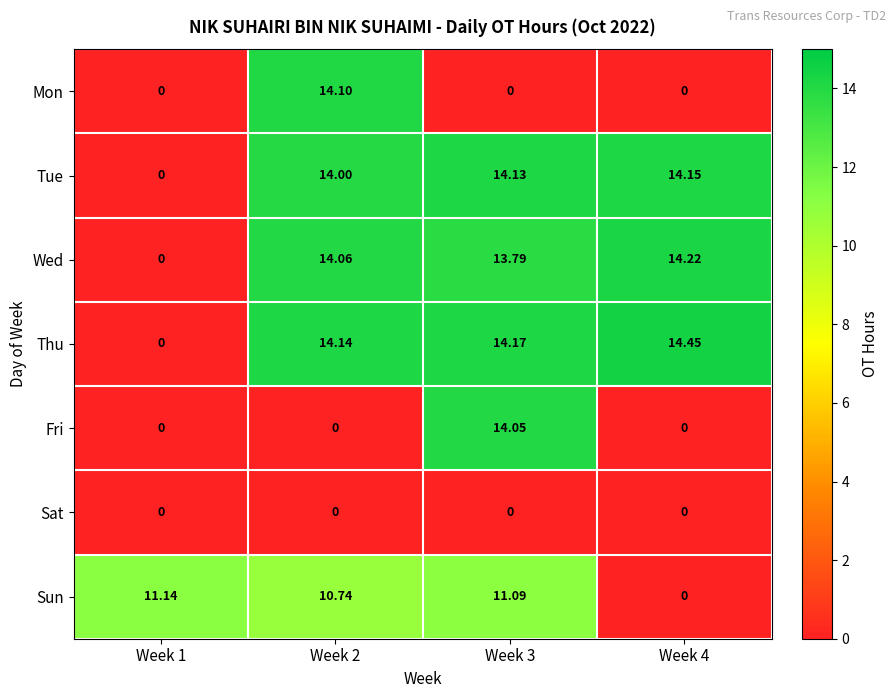

At which category is the sum across all series the highest?

Week 3